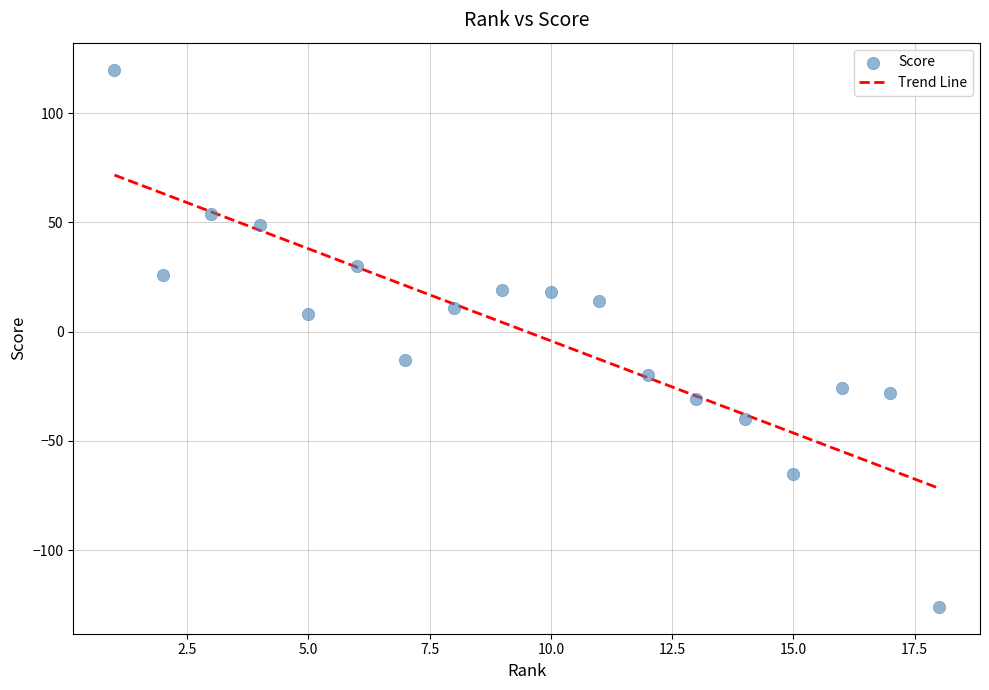

What is the range of X values (max minus min)?

17